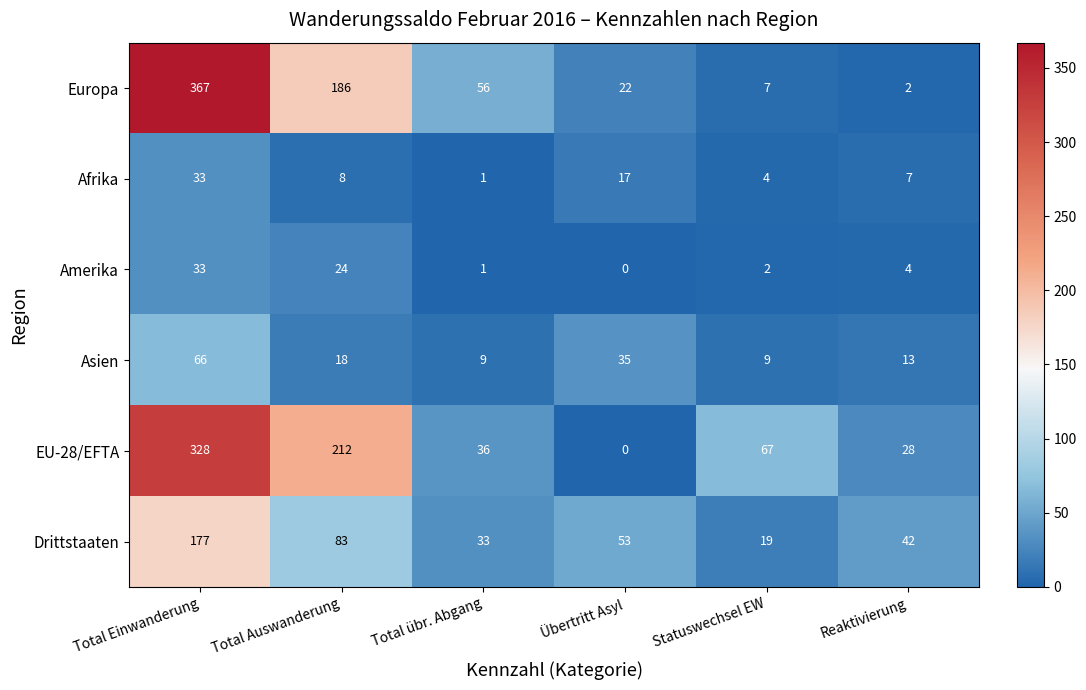

Rank the series by their maximum value, from lowest to highest.

Afrika, Amerika, Asien, Drittstaaten, EU-28/EFTA, Europa